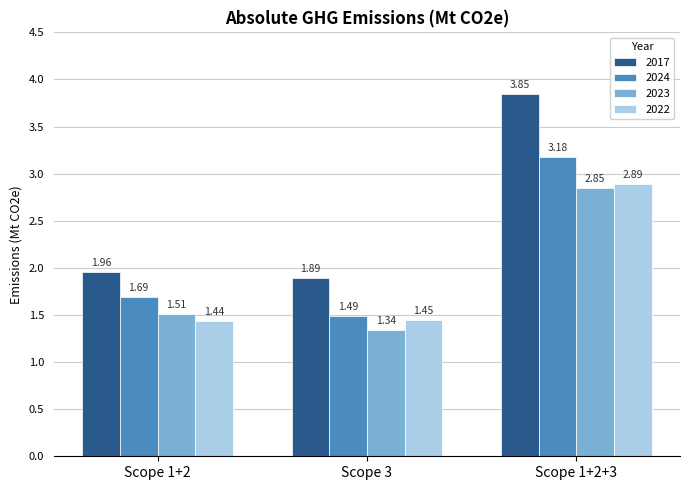

How many groups of bars are there?

3